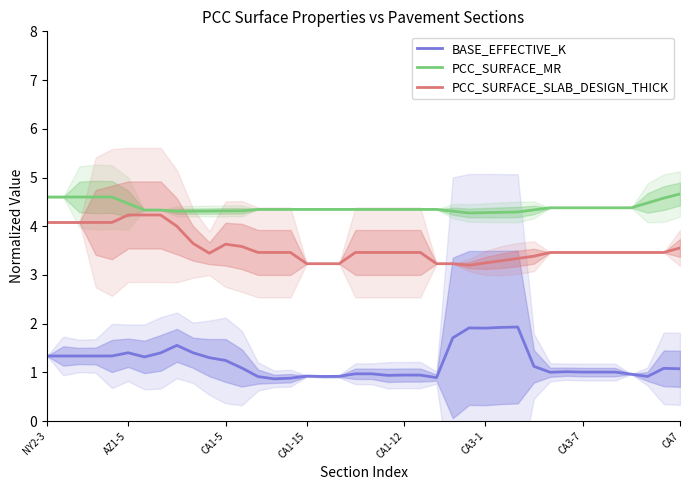

Count the number of data series in this chart.

3